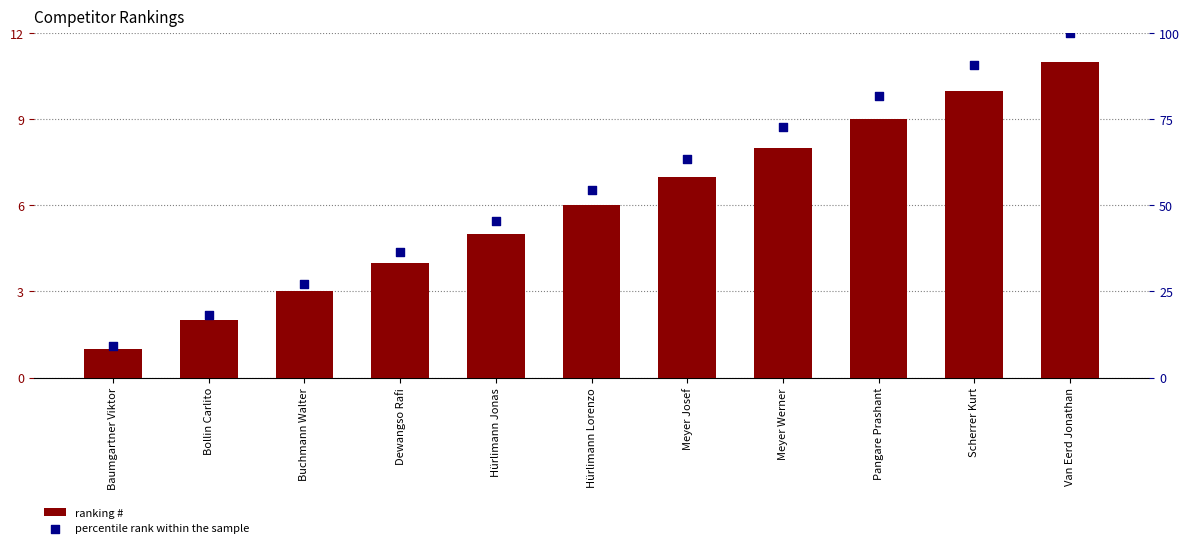

What is the total value across all series at Pangare Prashant?

90.8